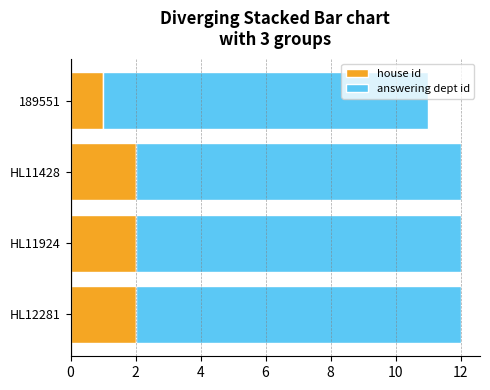

At which label does house id reach its minimum?

189551